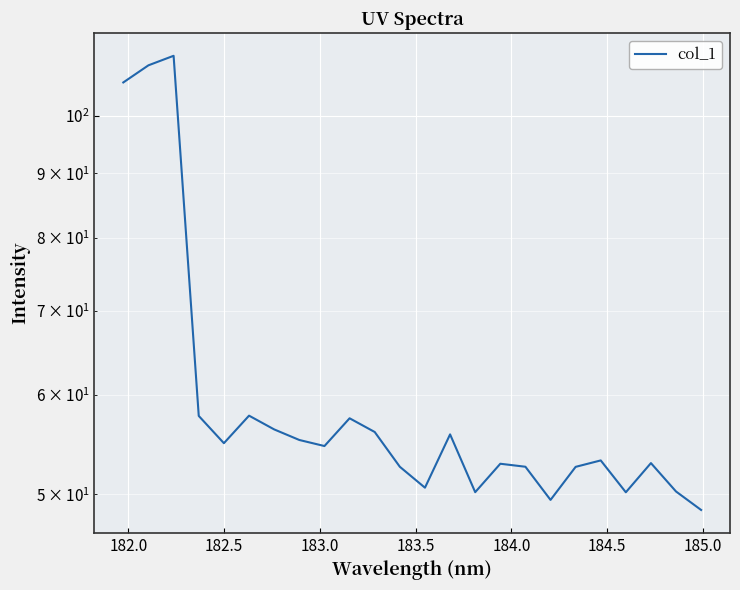

Is it true that the value at 183.0 is 99.2?

False